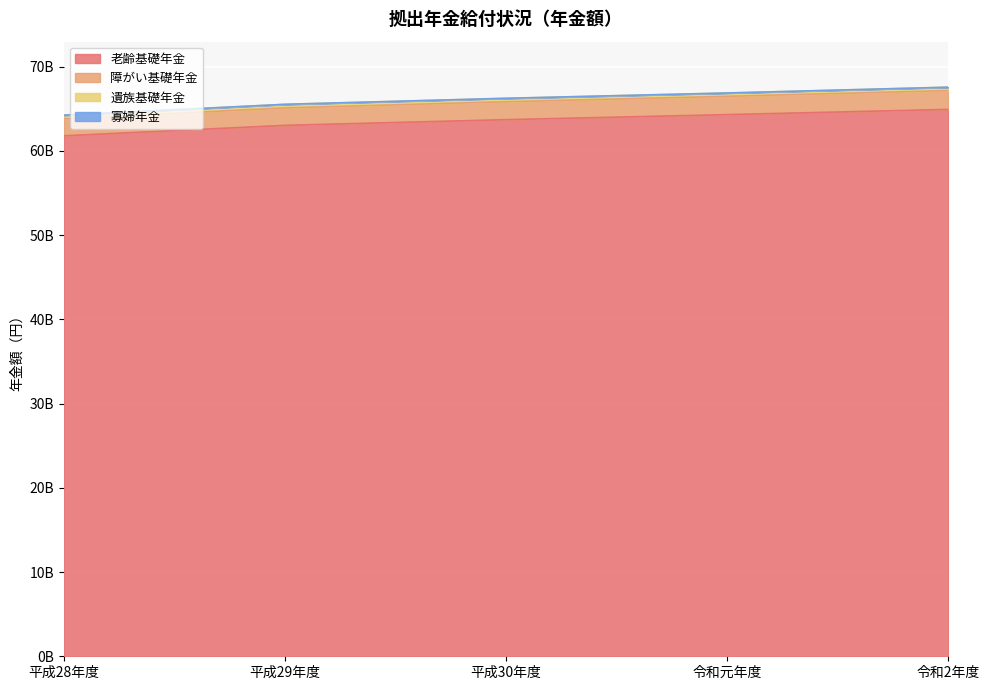

At which label does 老齢基礎年金 first exceed 63705901910?

令和元年度